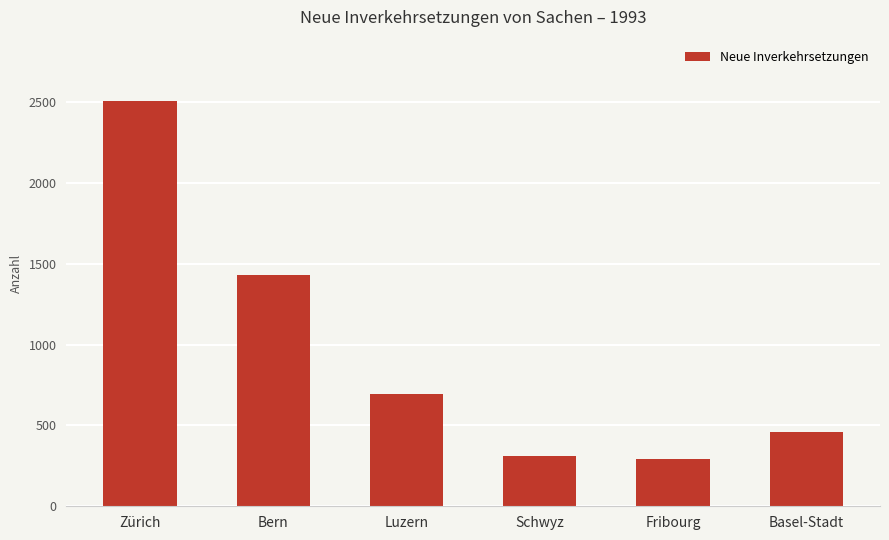

Does the chart contain stacked bars?

No